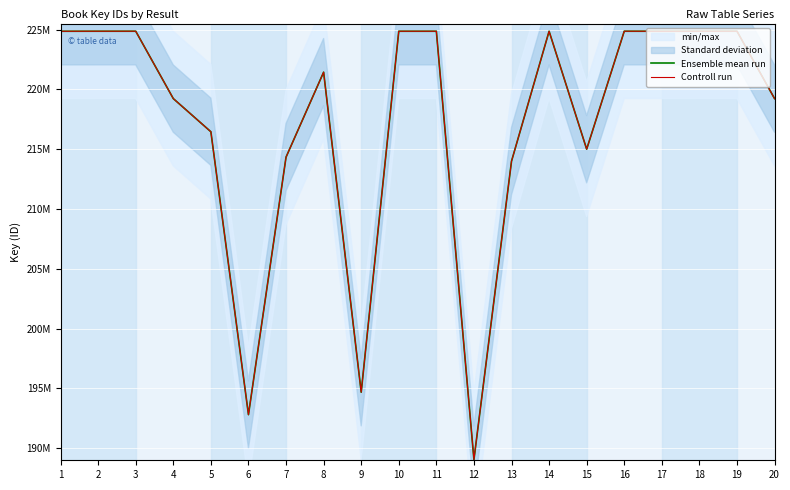

Reading left to right, list all the values displayed in this chart.

Ensemble mean run: 1=224855663	2=224859127	3=224858837	4=219227499	5=216456337	6=192812501	7=214335939	8=221435763	9=194689450	10=224857008	11=224857256	12=189052496	13=213996627	14=224856915	15=215000381	16=224859336	17=224855864	18=224859012	19=224859240	20=219227459
Controll run: 1=224855663	2=224859127	3=224858837	4=219227499	5=216456337	6=192812501	7=214335939	8=221435763	9=194689450	10=224857008	11=224857256	12=189052496	13=213996627	14=224856915	15=215000381	16=224859336	17=224855864	18=224859012	19=224859240	20=219227459